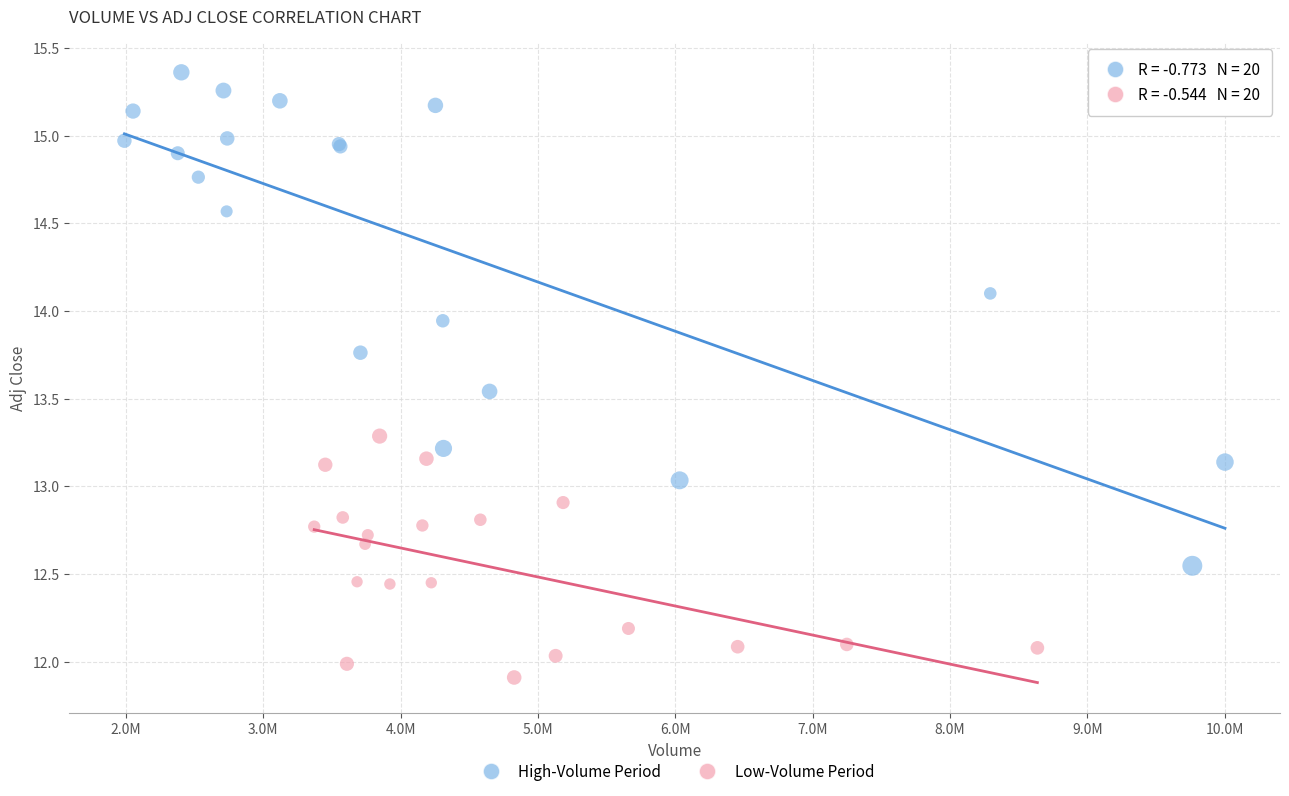

Which series contains the lowest Y value?

Low-Volume Period